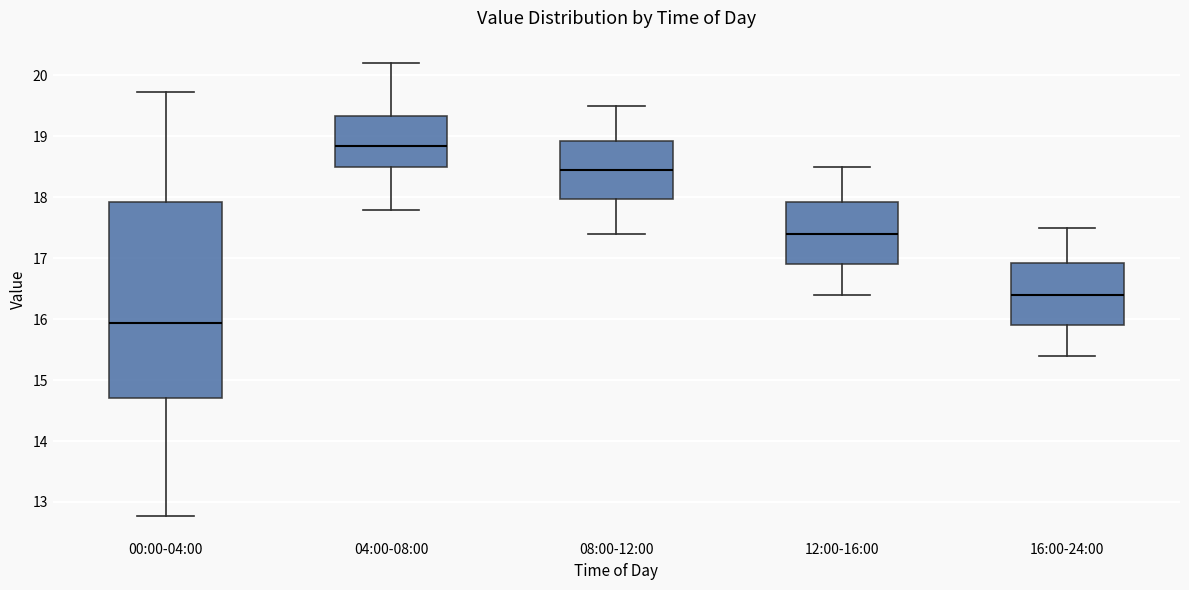

Comparing the boxes themselves (not the whiskers), which one is the tallest?

00:00-04:00